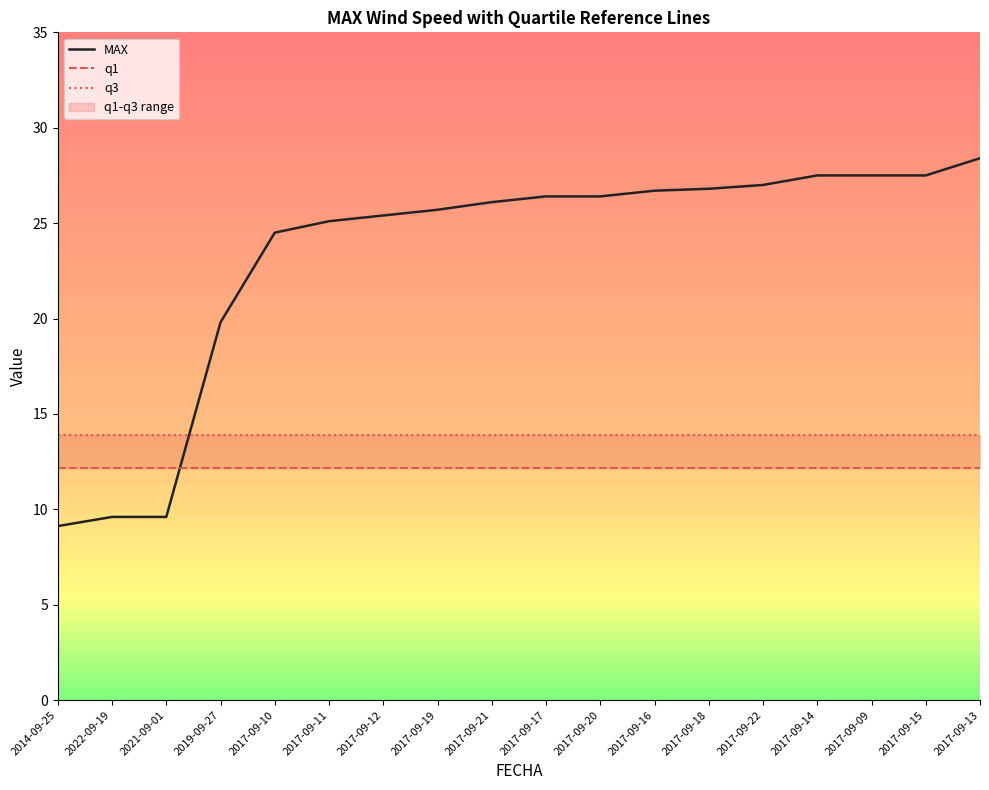

What is the difference between the second highest and minimum values in the MAX series?

18.4